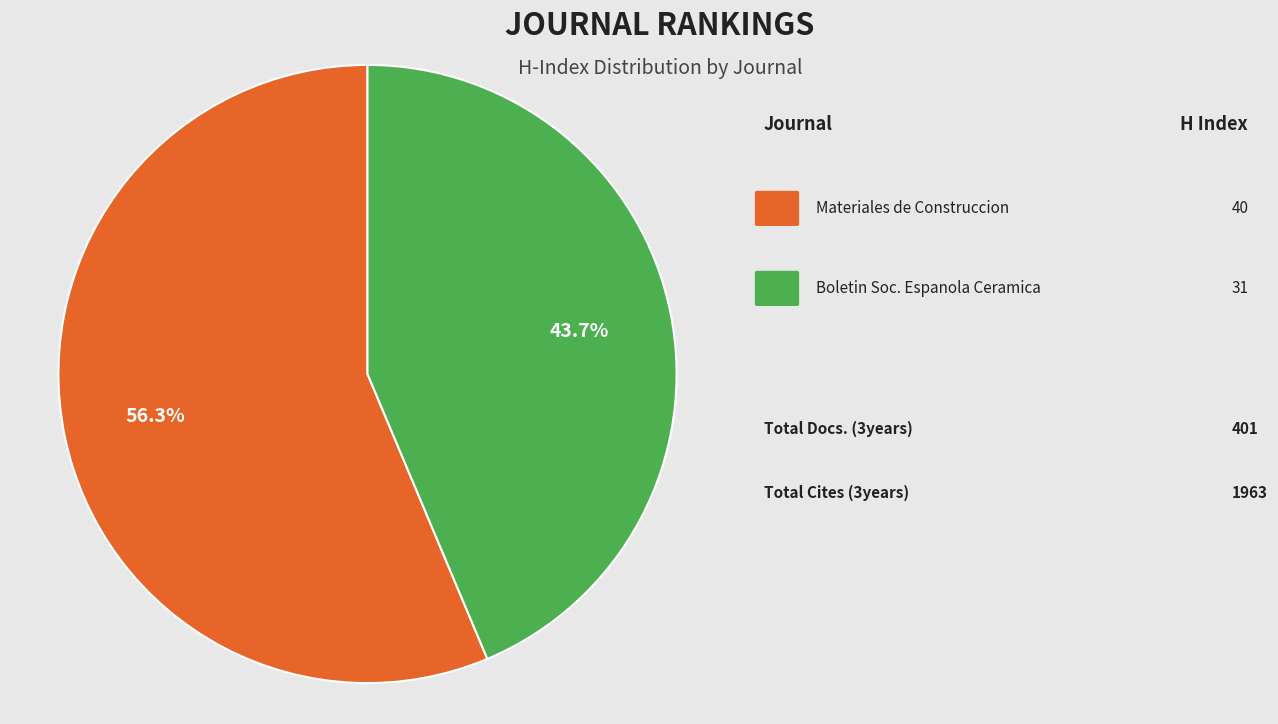

Is there a majority slice in this chart?

Yes